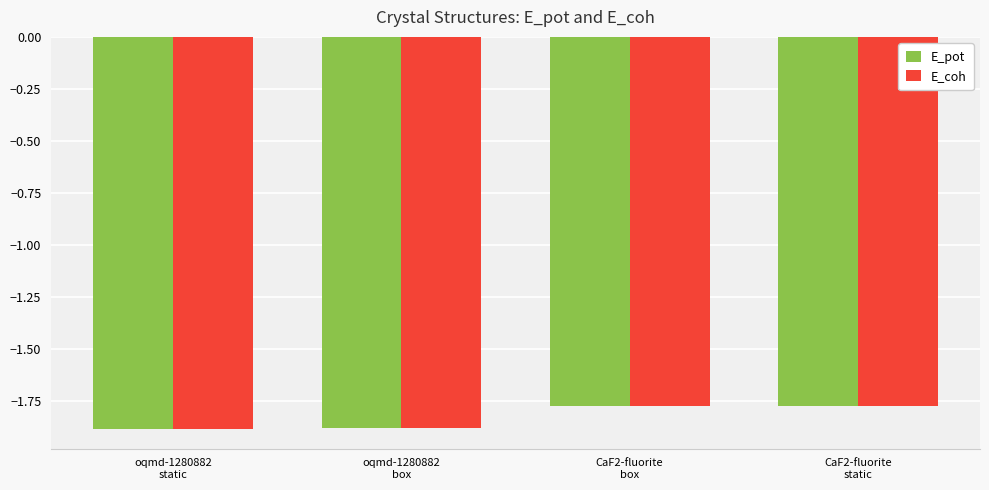

At which label is E_pot closest to -1?

CaF2-fluorite
static